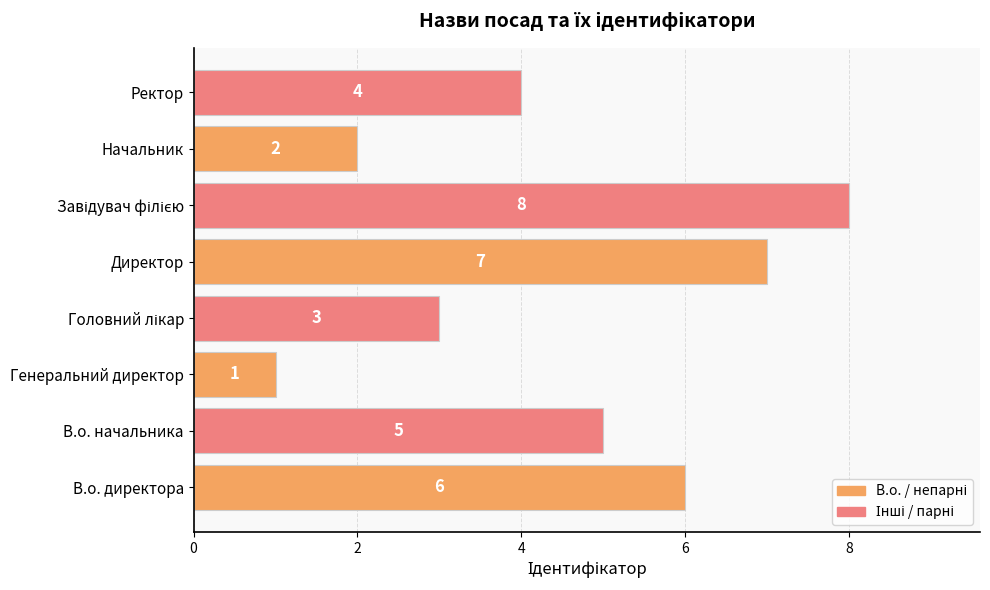

The value at В.о. директора is 6. True or false?

True